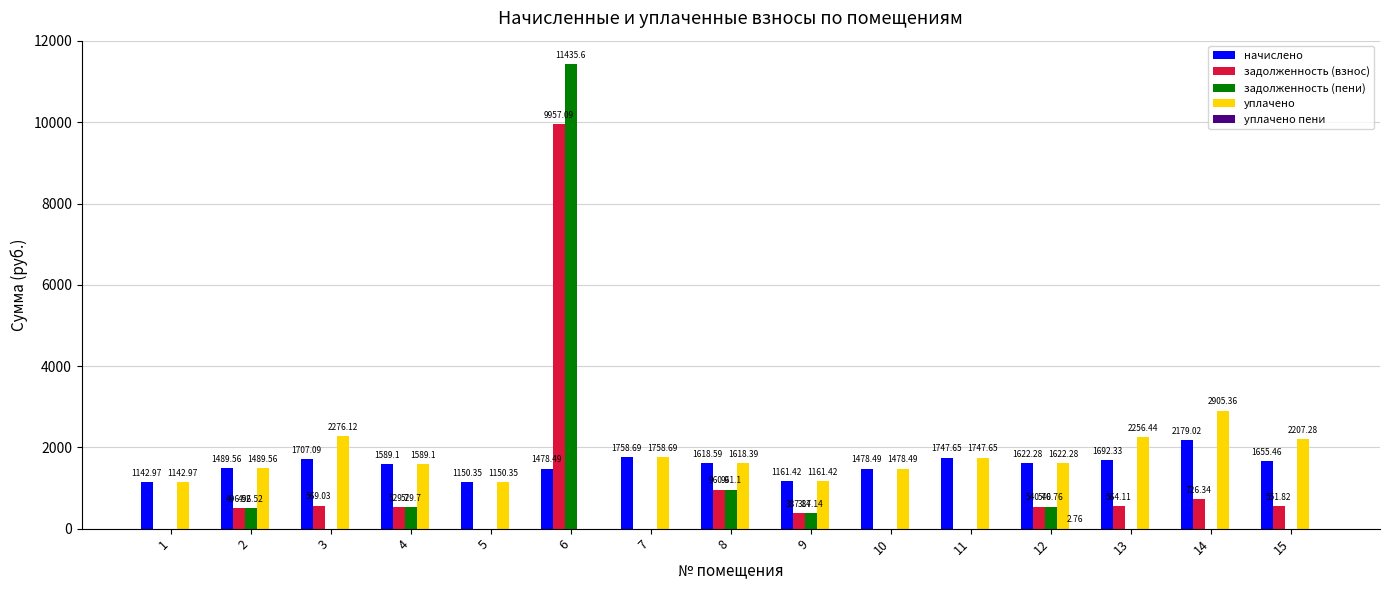

True or false: начислено has a value of 691.1 at 9.

False